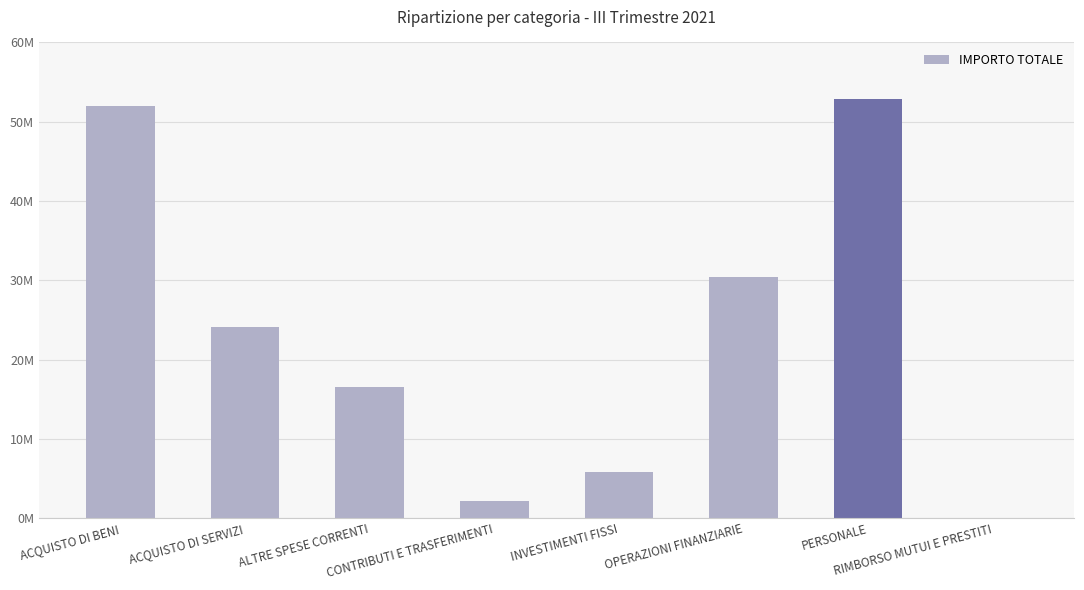

At which category does the chart reach its minimum across all series?

RIMBORSO MUTUI E PRESTITI